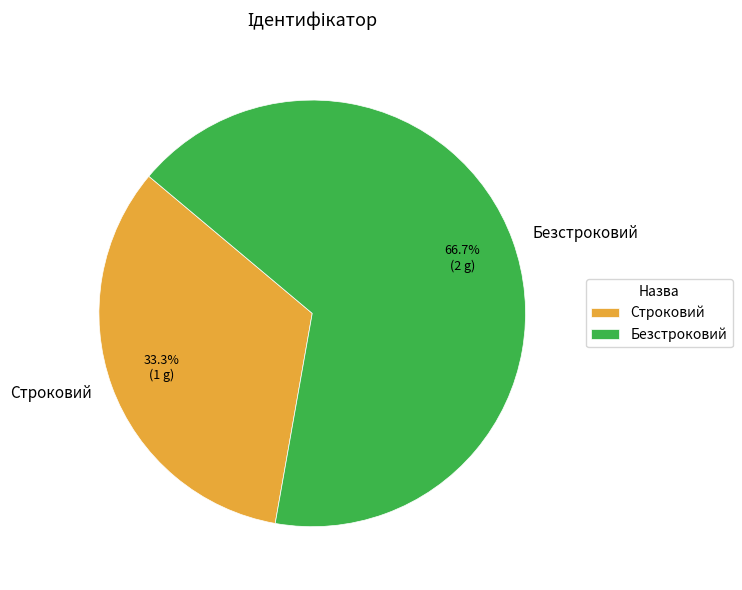

True or false: Безстроковий accounts for 56% of the total.

False